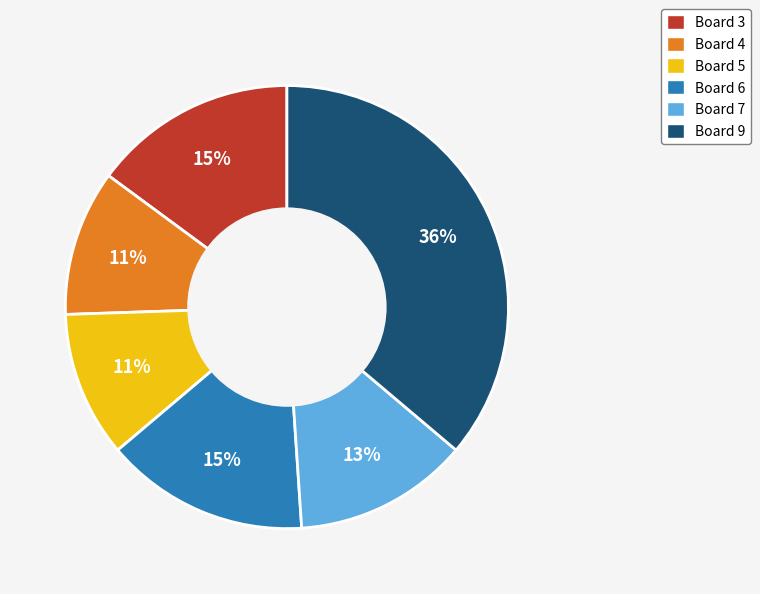

Is there any slice that represents more than half of the pie?

No